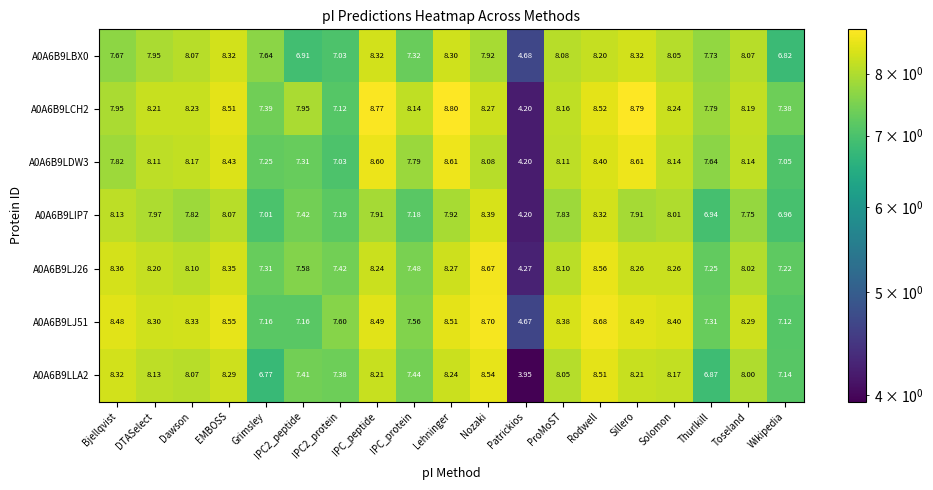

Where does the A0A6B9LLA2 series first go above 8?

Bjellqvist